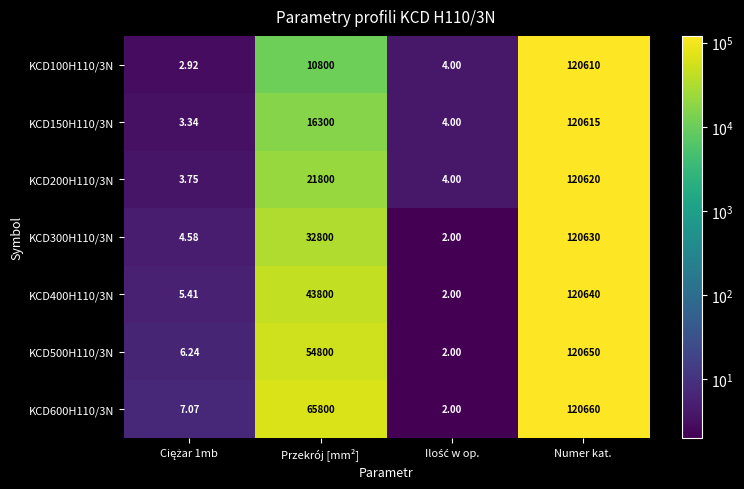

How many series are shown in this chart?

7